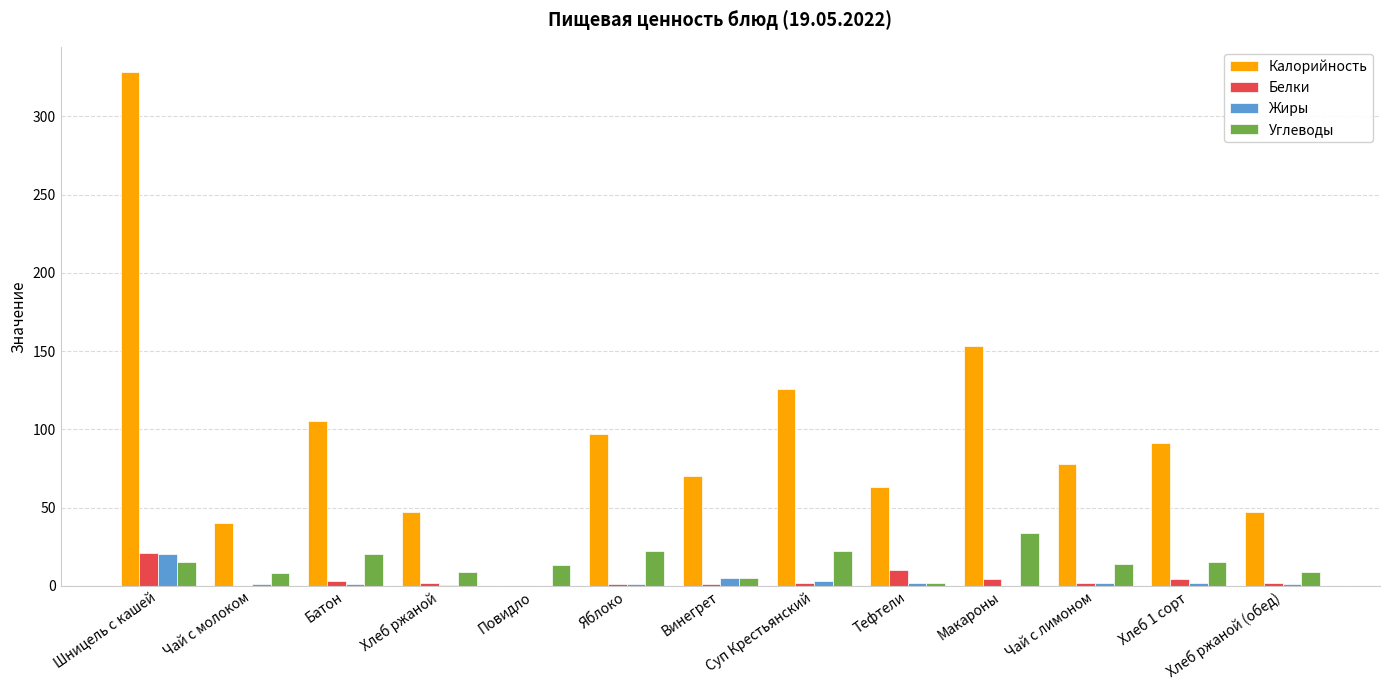

What is the difference between the Жиры values at Макароны and Батон?

1.2